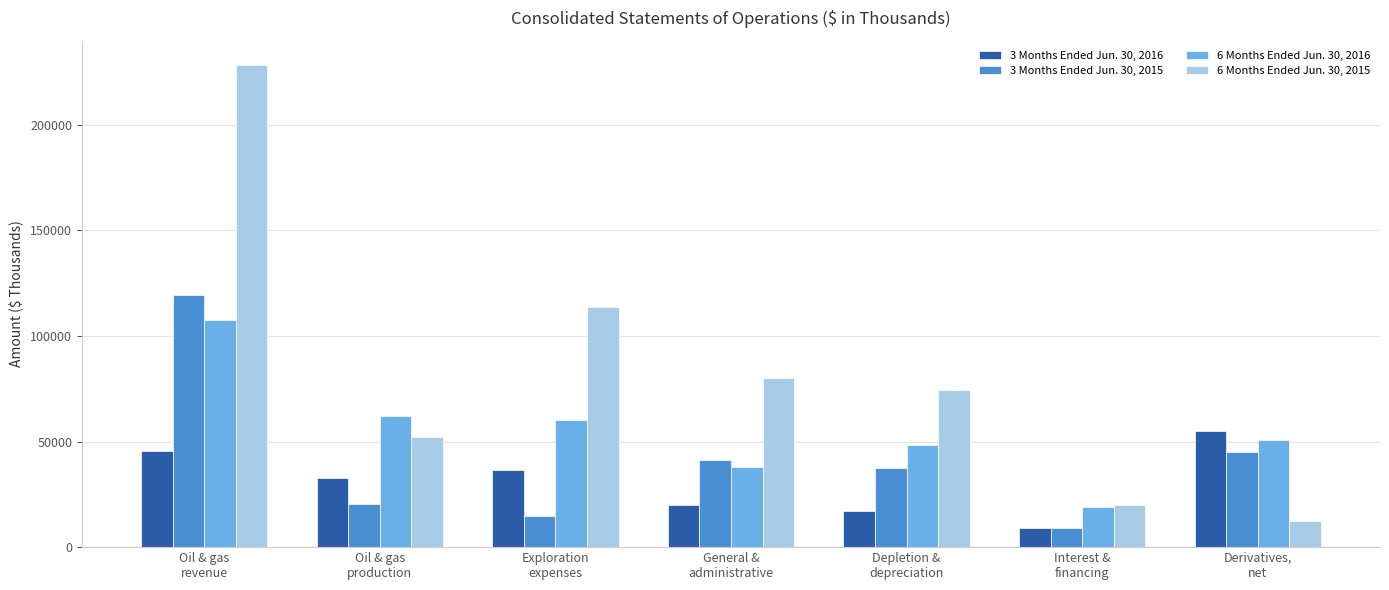

List the series in order of their overall mean, lowest first.

3 Months Ended Jun. 30, 2016, 3 Months Ended Jun. 30, 2015, 6 Months Ended Jun. 30, 2016, 6 Months Ended Jun. 30, 2015